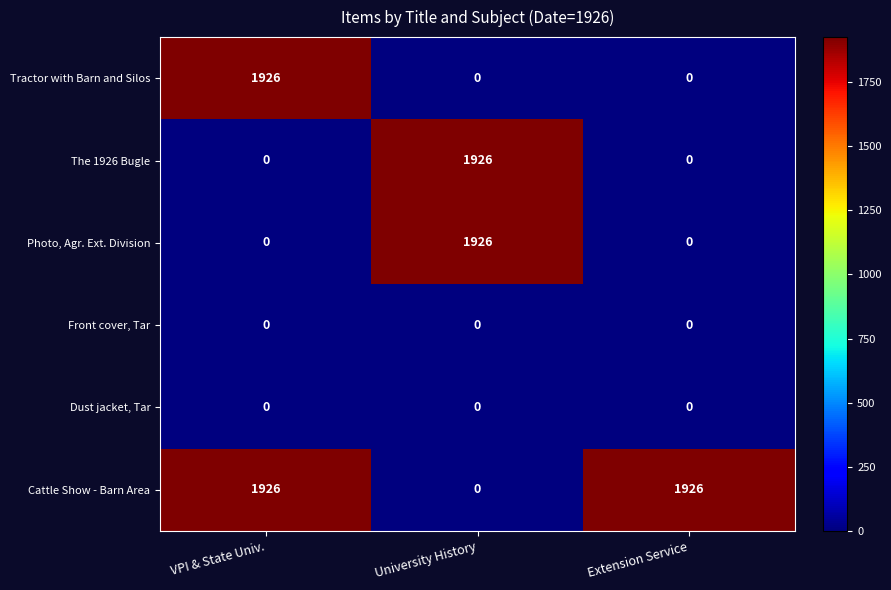

How many values in the Cattle Show - Barn Area series are below 1926?

1